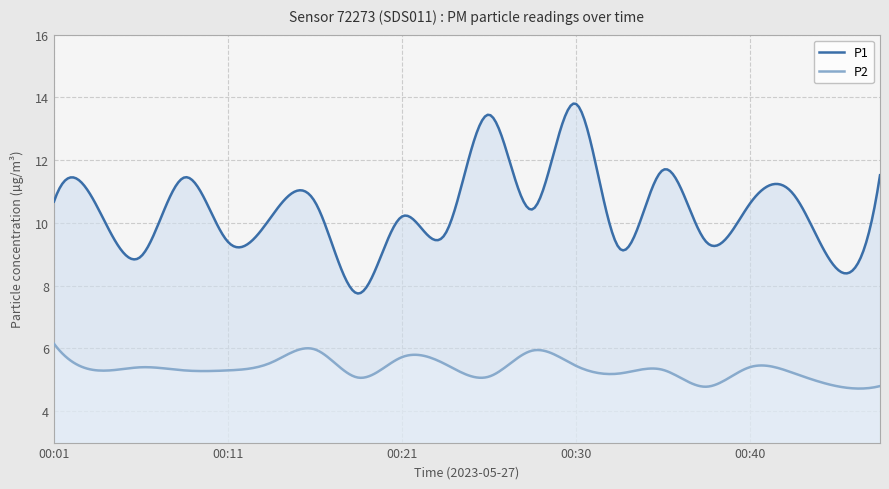

Which series has the widest spread of values?

P1